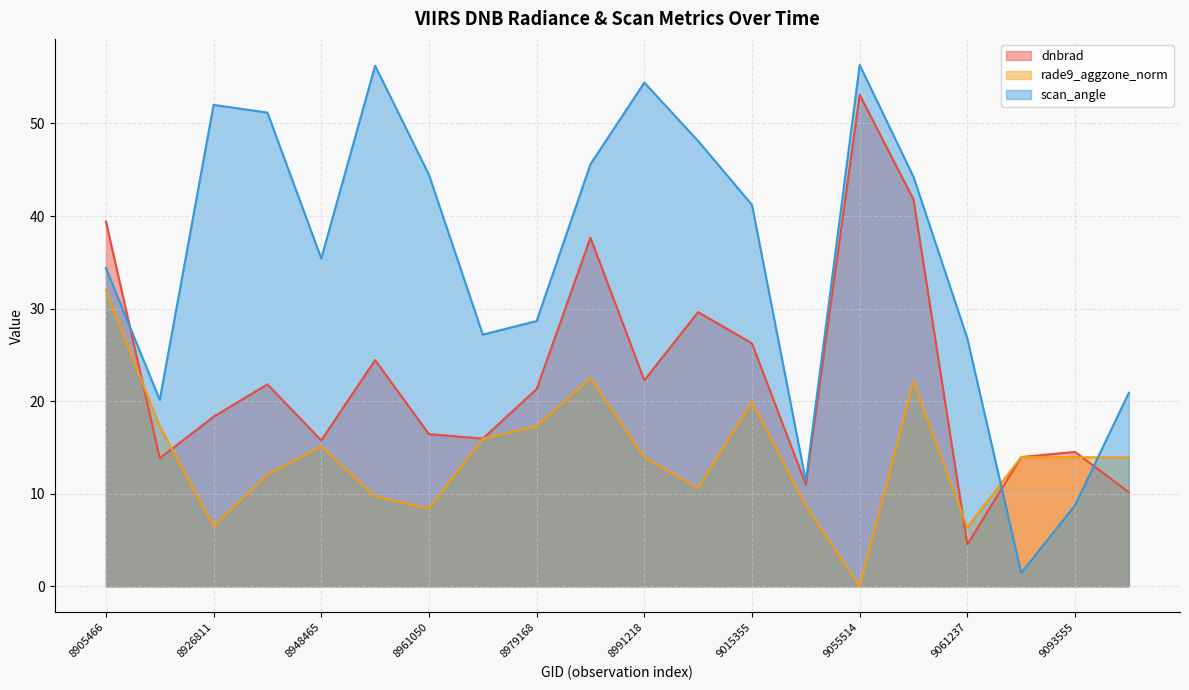

At which category does the chart reach its minimum across all series?

9055514